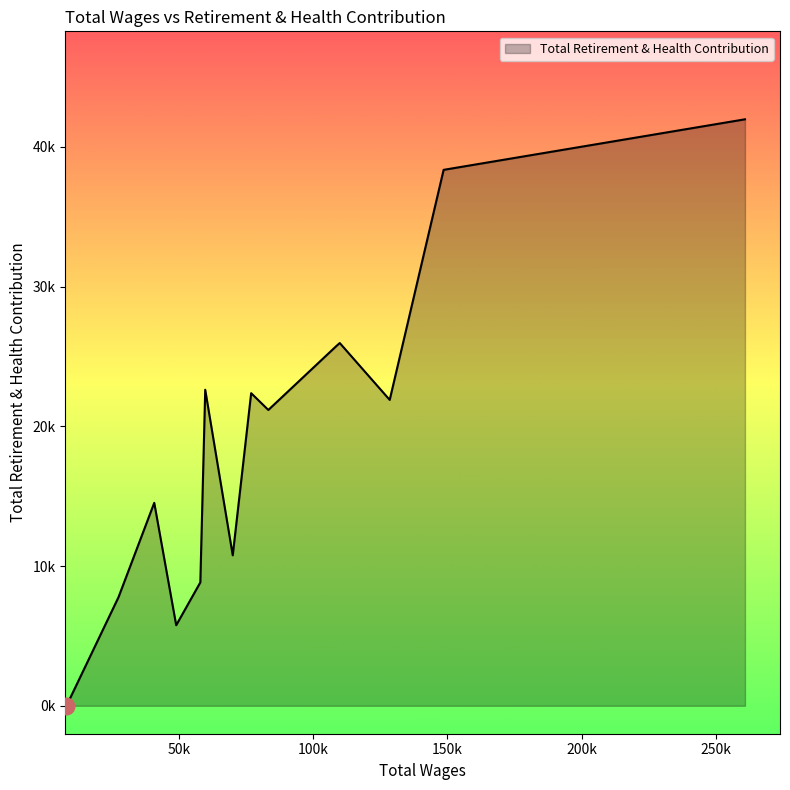

What is the approximate value at 27533.0, to the nearest 50?

7800